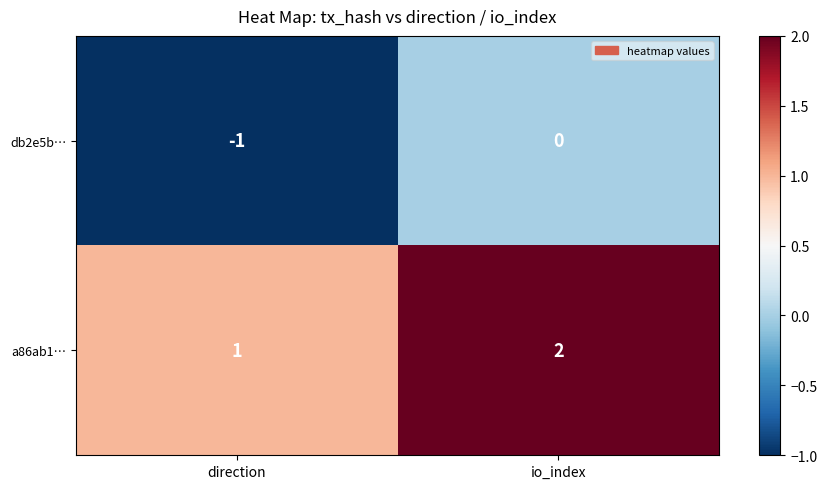

At which category is the sum across all series the highest?

io_index